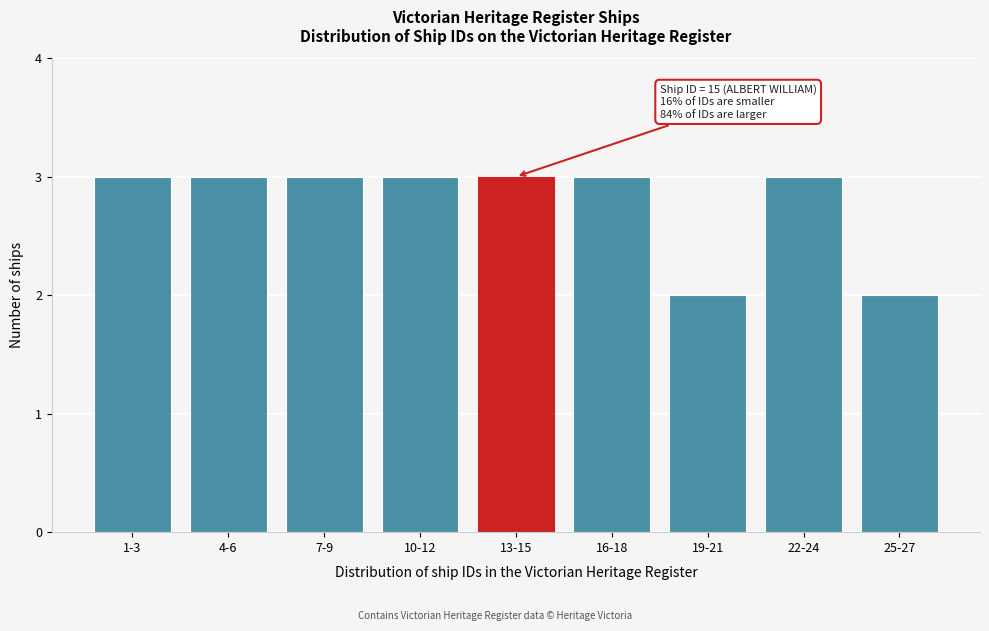

Reading left to right, transcribe all the data shown in this chart.

3	3	3	3	3	3	2	3	2